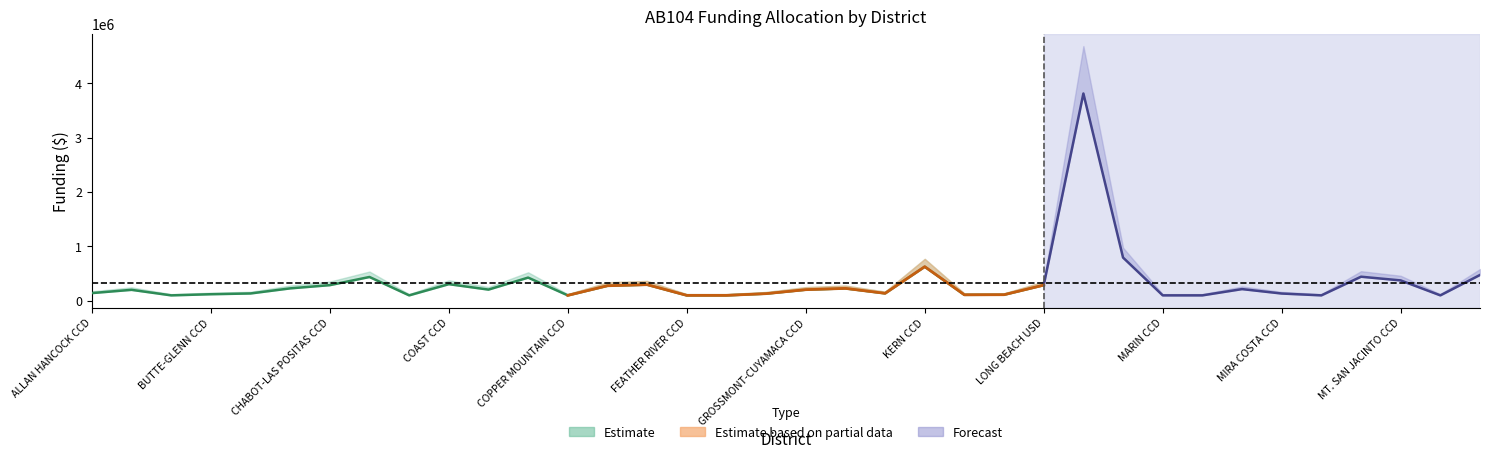

How many data points in AB104 Data & Accountability (85%) are less than 205280?

18